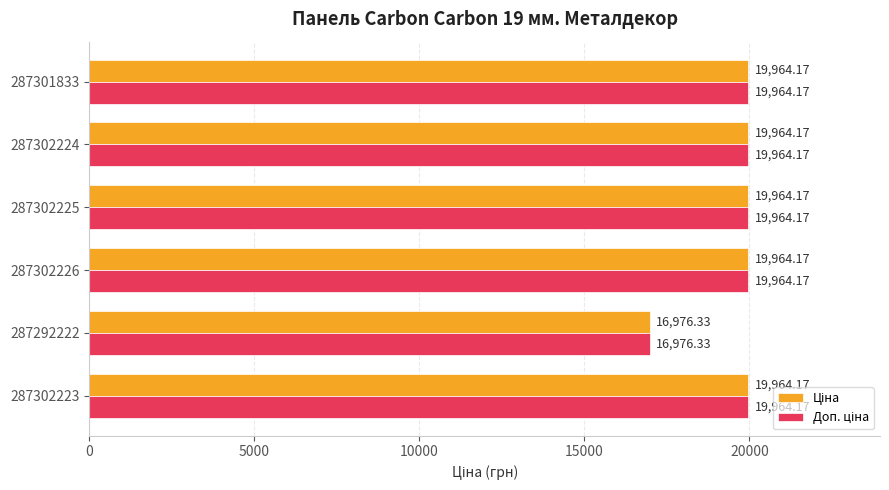

What is the total value across all series at 287302226?

39928.3